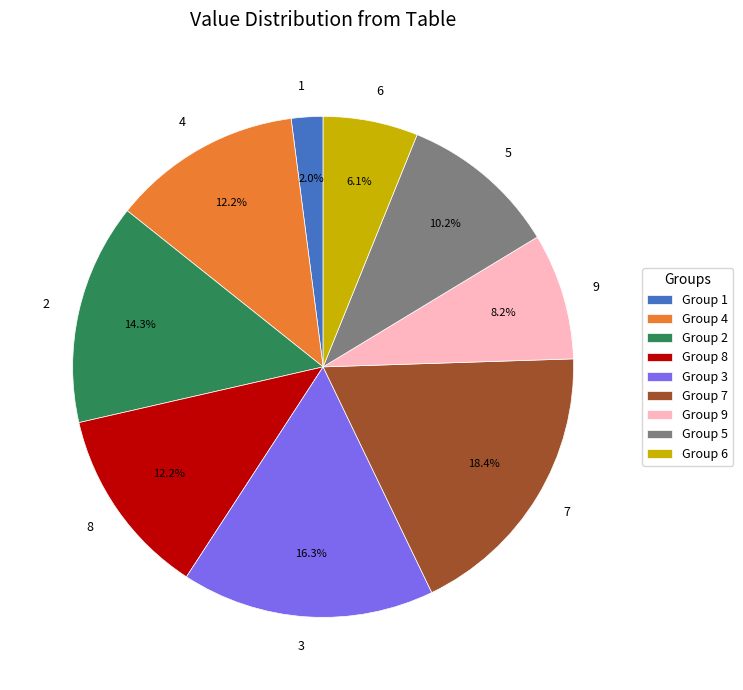

Does any single category account for the majority?

No